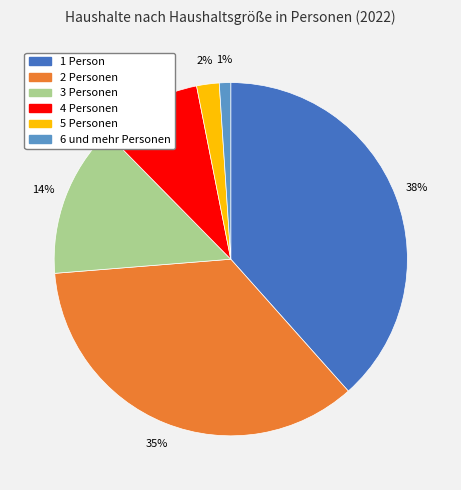

To the nearest percent, what is the average slice percentage?

17%